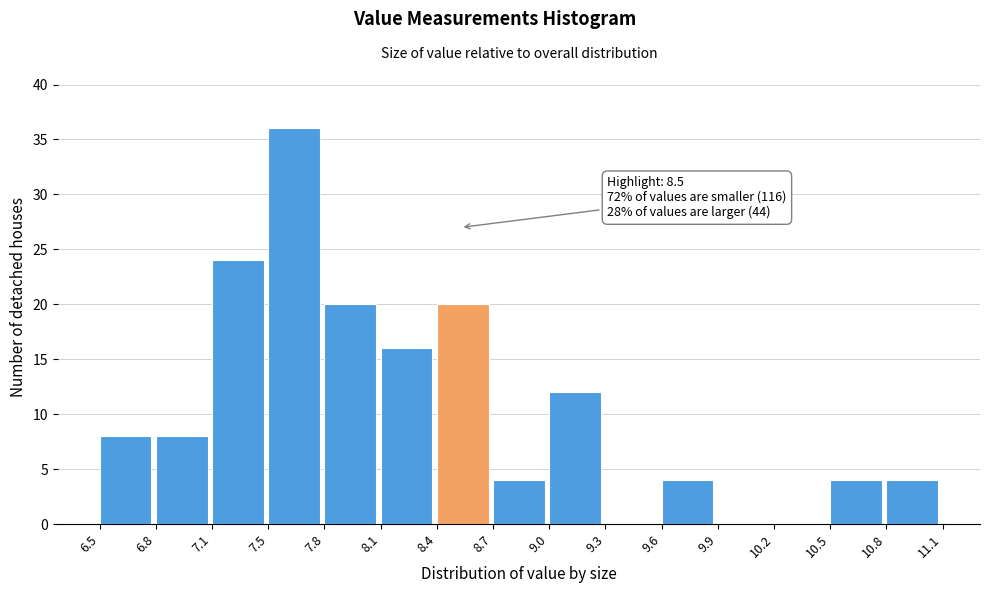

Over which range of the x-axis is the bar tallest?

7.5 to 7.8